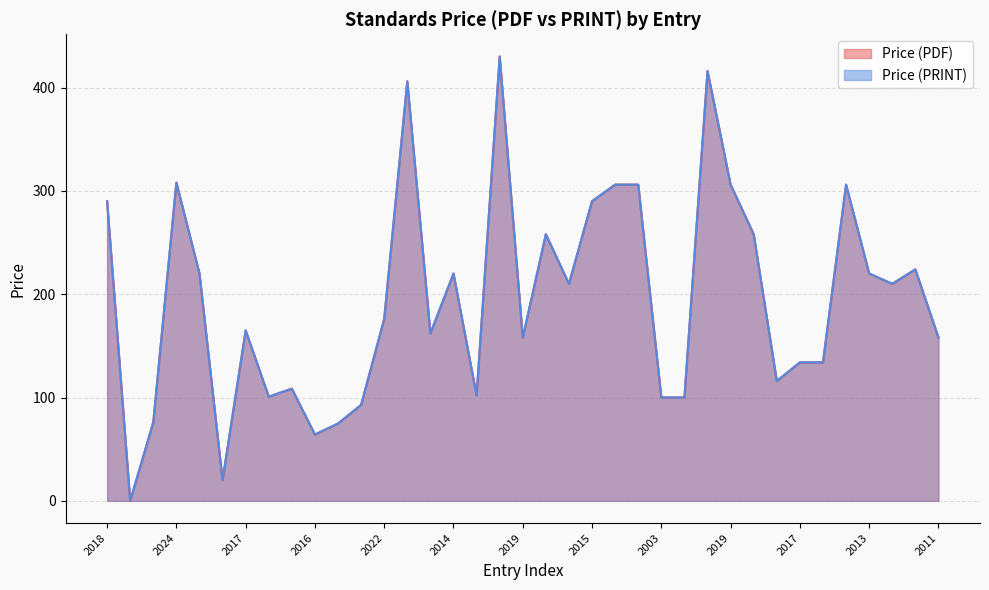

Where does the Price (PDF) series first go above 176?

2018